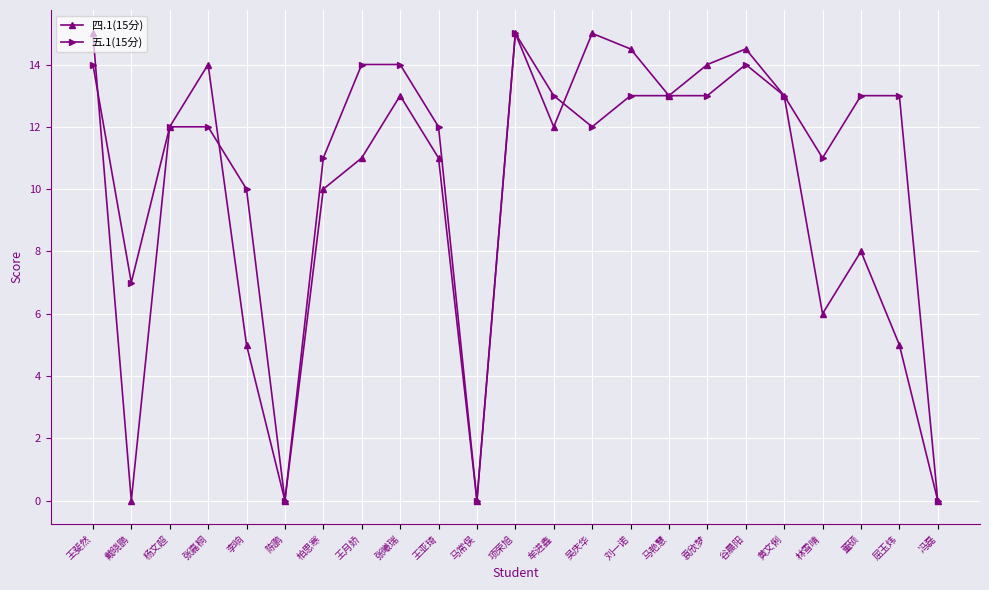

How many values in the 五.1(15分) series are below 13?

11